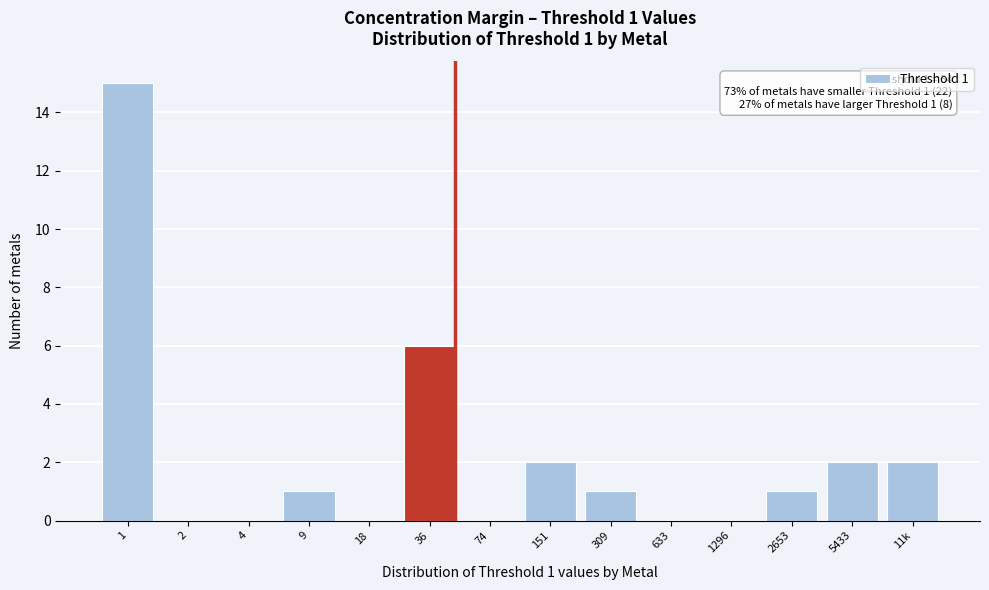

Reading left to right, transcribe all the data shown in this chart.

1=15	2=0	4=0	9=1	18=0	36=6	74=0	151=2	309=1	633=0	1296=0	2653=1	5433=2	11k=2